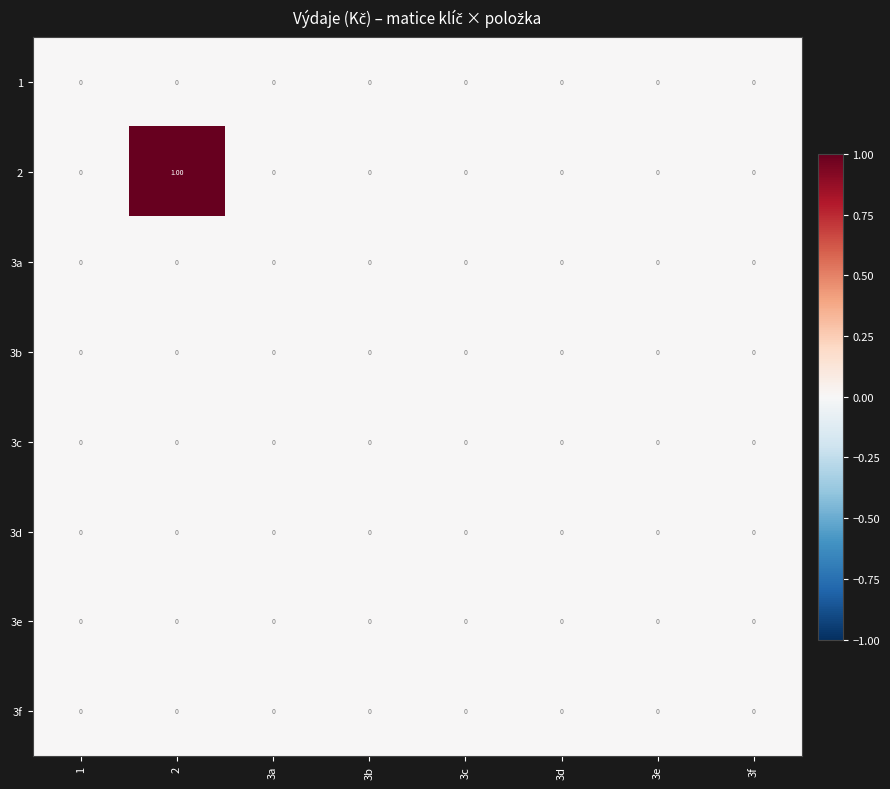

Reading left to right, extract all data points from this chart.

1: 1=0	2=0	3a=0	3b=0	3c=0	3d=0	3e=0	3f=0
2: 1=0	2=1	3a=0	3b=0	3c=0	3d=0	3e=0	3f=0
3a: 1=0	2=0	3a=0	3b=0	3c=0	3d=0	3e=0	3f=0
3b: 1=0	2=0	3a=0	3b=0	3c=0	3d=0	3e=0	3f=0
3c: 1=0	2=0	3a=0	3b=0	3c=0	3d=0	3e=0	3f=0
3d: 1=0	2=0	3a=0	3b=0	3c=0	3d=0	3e=0	3f=0
3e: 1=0	2=0	3a=0	3b=0	3c=0	3d=0	3e=0	3f=0
3f: 1=0	2=0	3a=0	3b=0	3c=0	3d=0	3e=0	3f=0